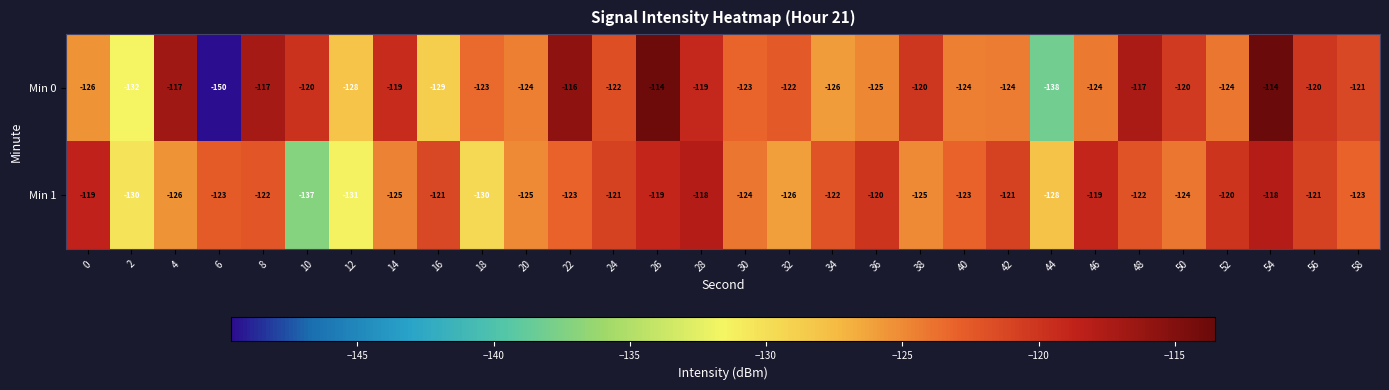

Rank the series by their average value, from highest to lowest.

Min 0, Min 1